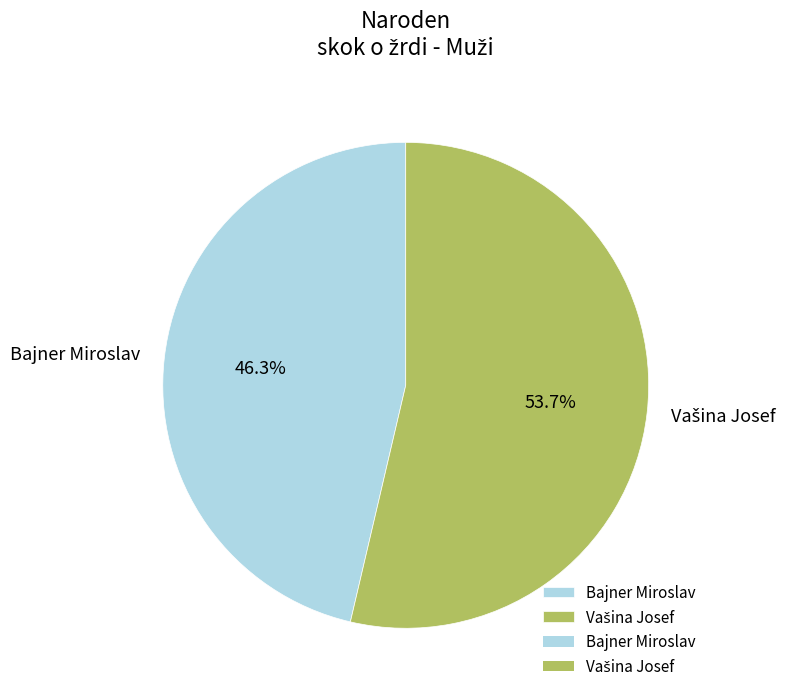

How many segments does this pie chart have?

2